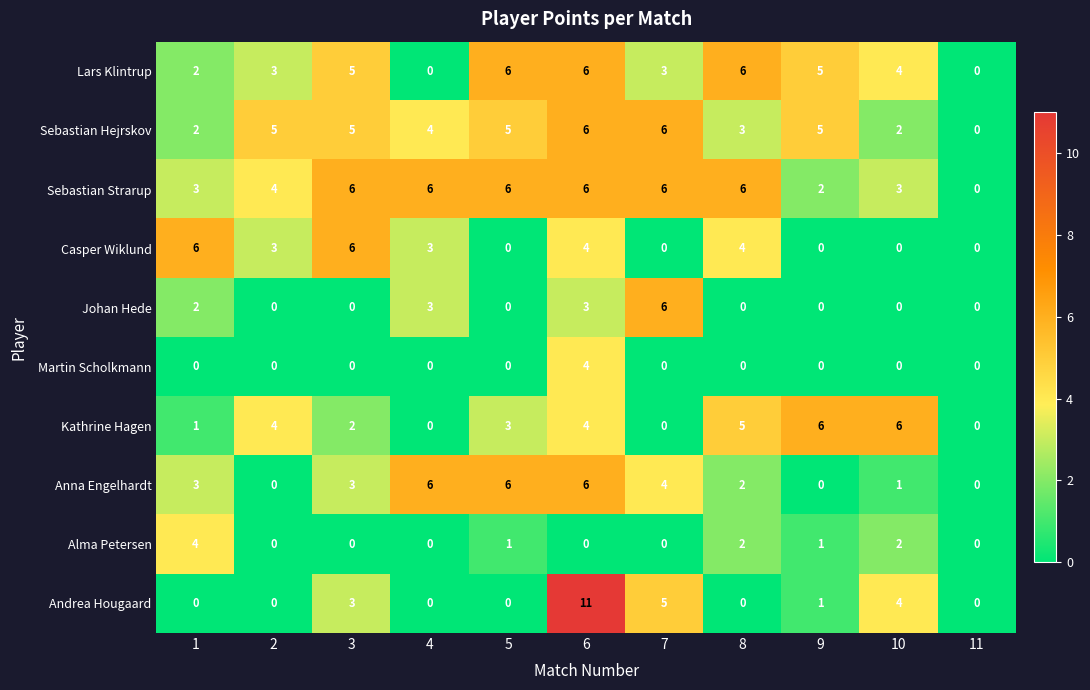

Which category has the highest value across all series?

6